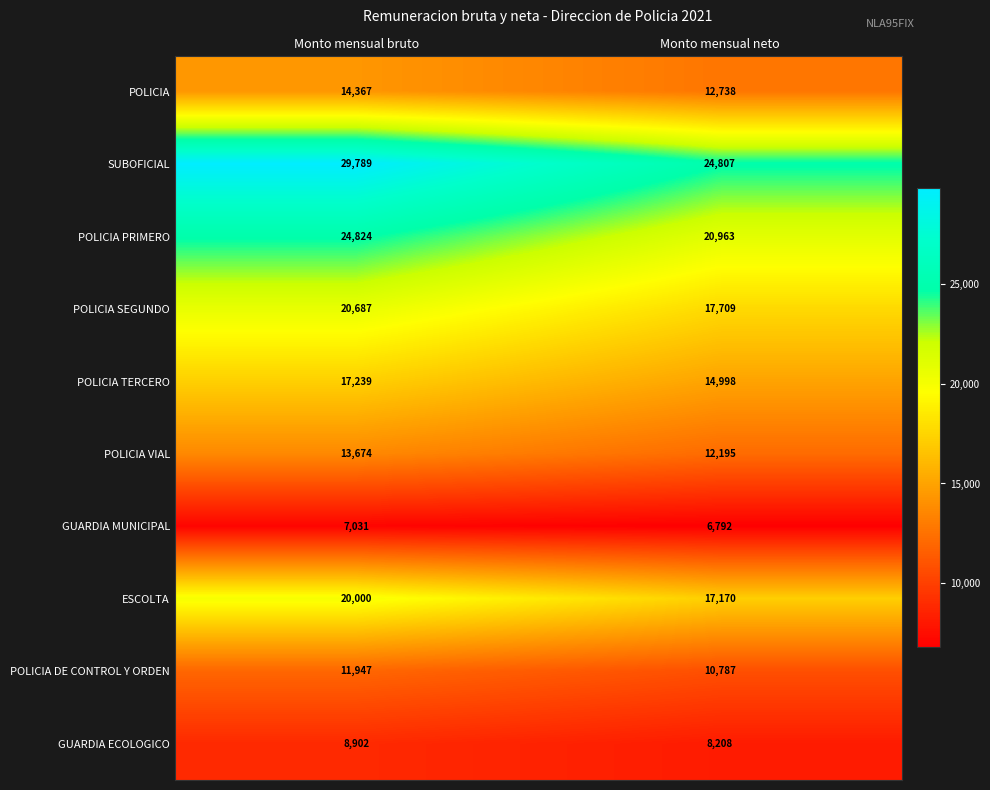

True or false: POLICIA has a value of 14367 at Monto mensual bruto.

True